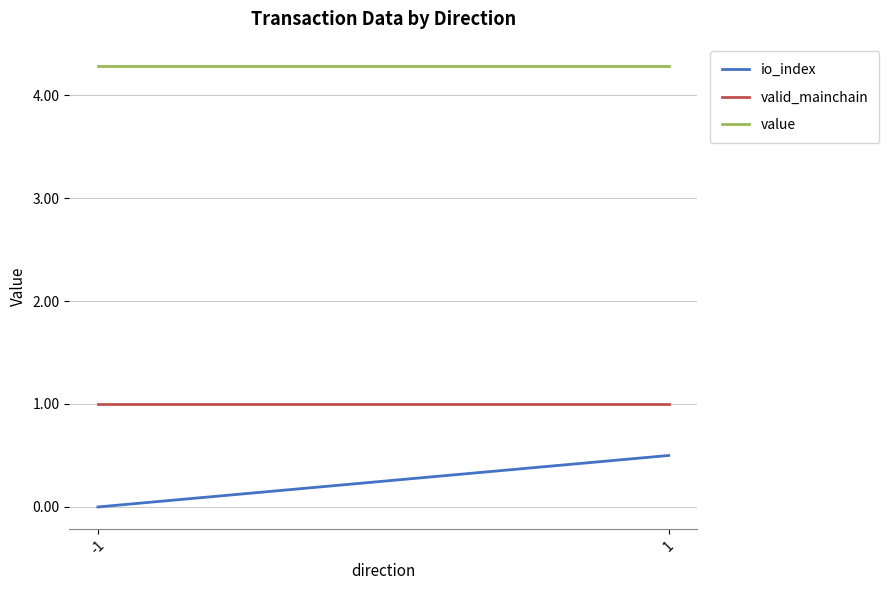

Reading left to right, list all the values displayed in this chart.

io_index: 0.0	0.5
valid_mainchain: 1.0	1.0
value: 4.3	4.3